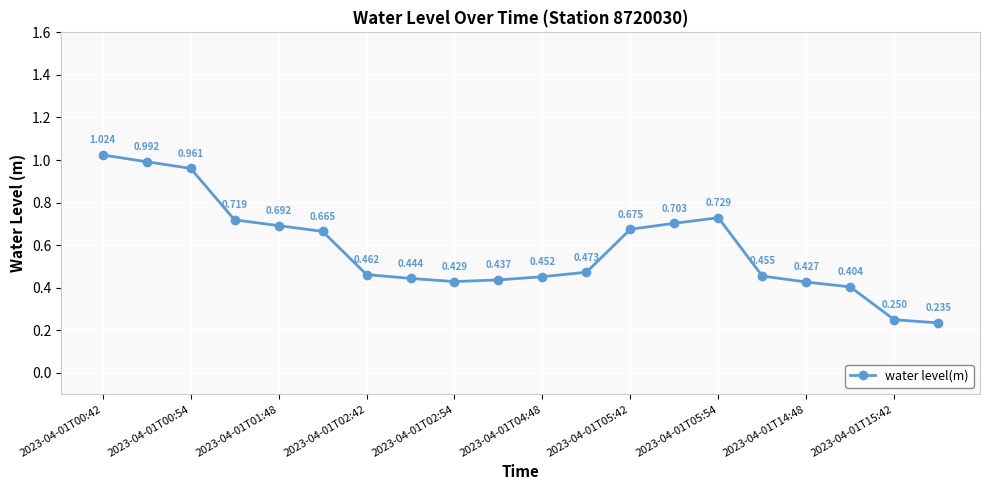

True or false: there are more than 0 points higher than both neighbors.

True